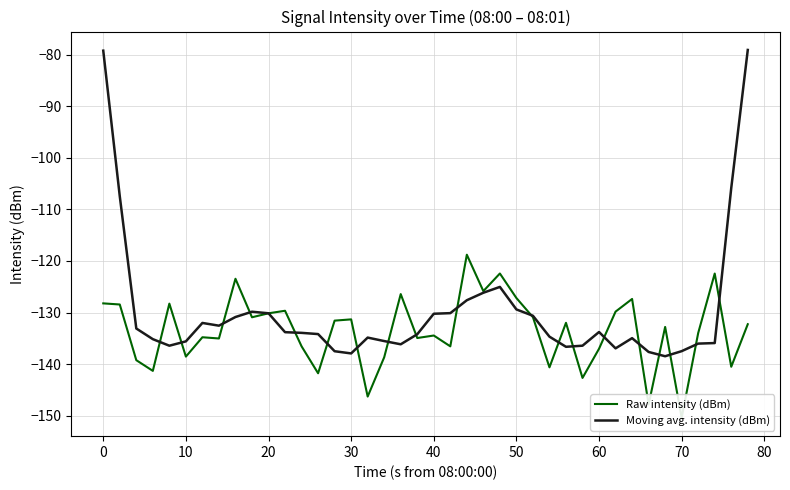

Between which two adjacent categories do Raw intensity (dBm) and Moving avg. intensity (dBm) first intersect?

20 and 30